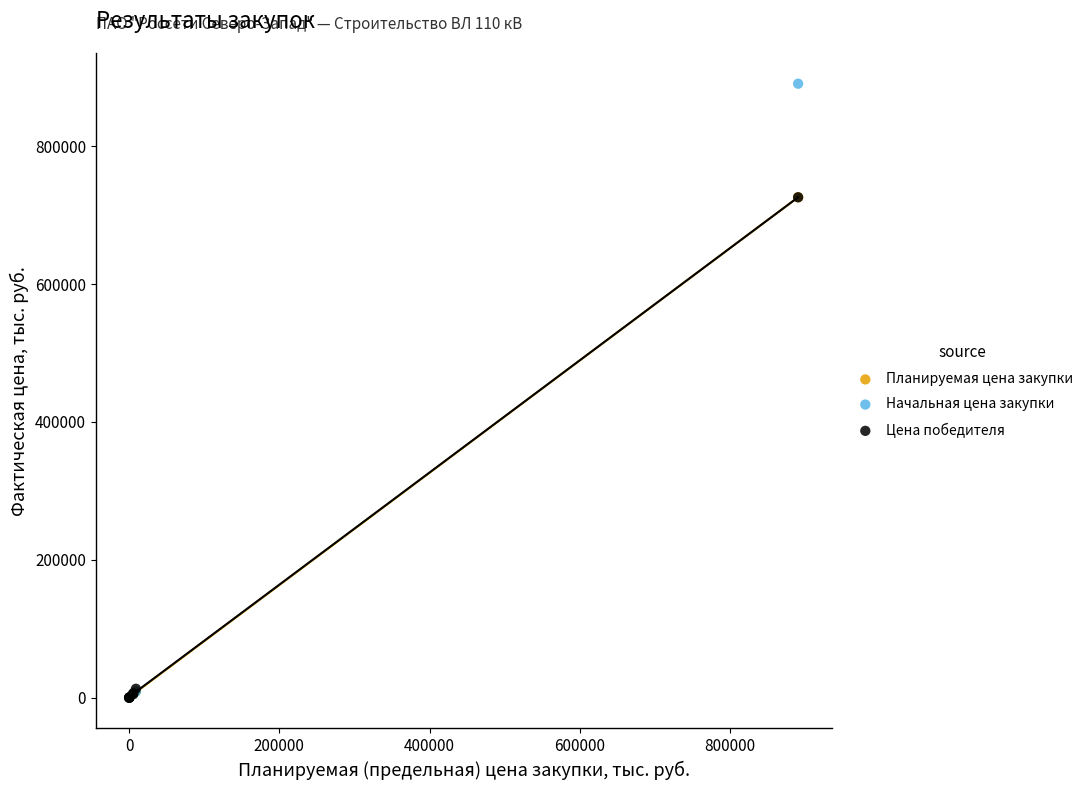

What are all the series names shown in the legend?

Планируемая цена закупки, Начальная цена закупки, Цена победителя